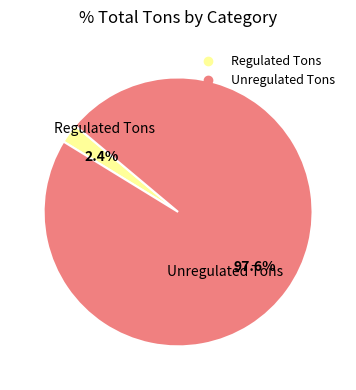

To the nearest percent, what portion does Unregulated Tons represent?

98%